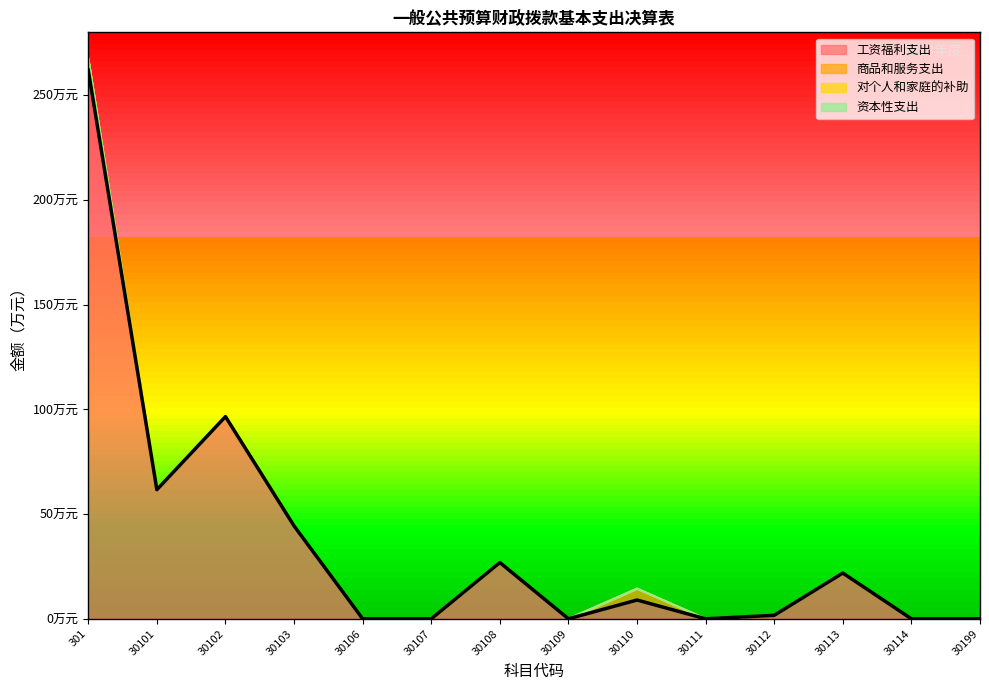

True or false: 工资福利支出 and 资本性支出 cross at least once.

False